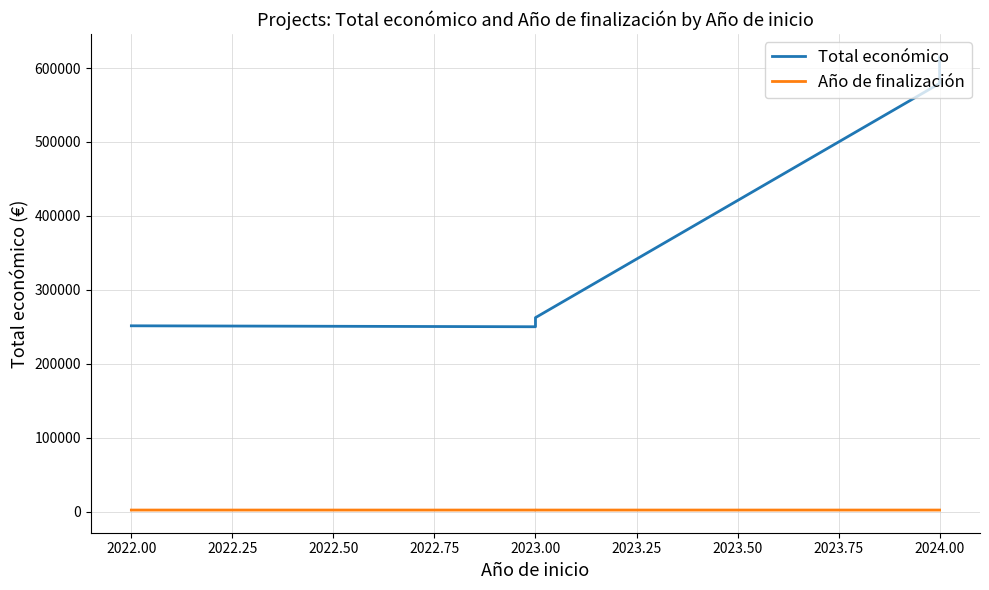

What is the value of the Año de finalización point at the 3rd from the left?

2024